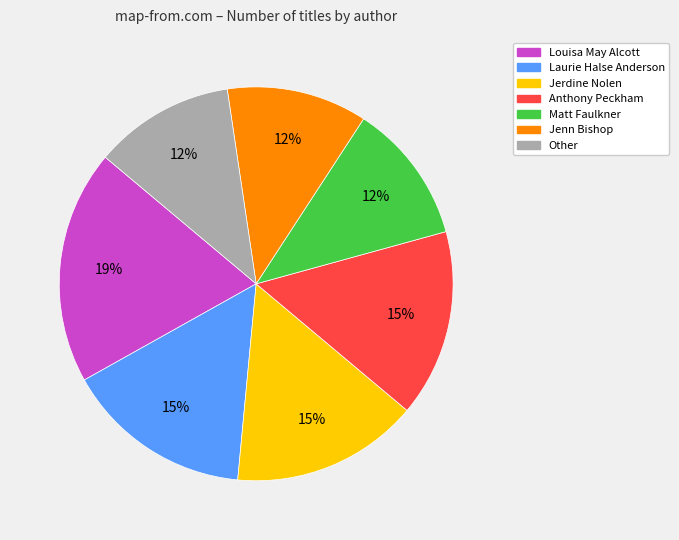

How many segments does this pie chart have?

7